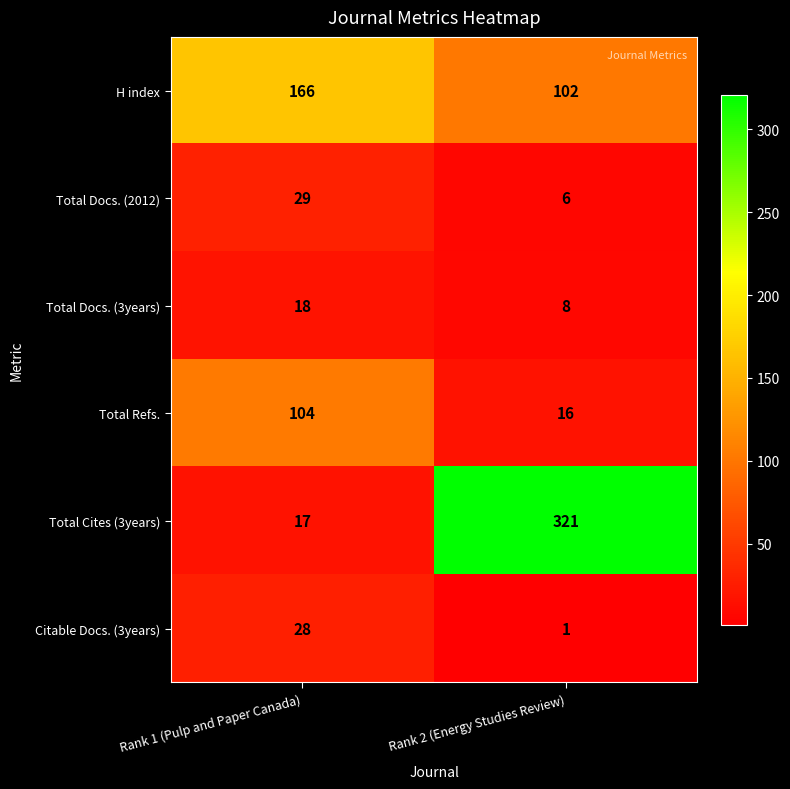

Is it true that Total Docs. (3years) equals 8 at Rank 2 (Energy Studies Review)?

True